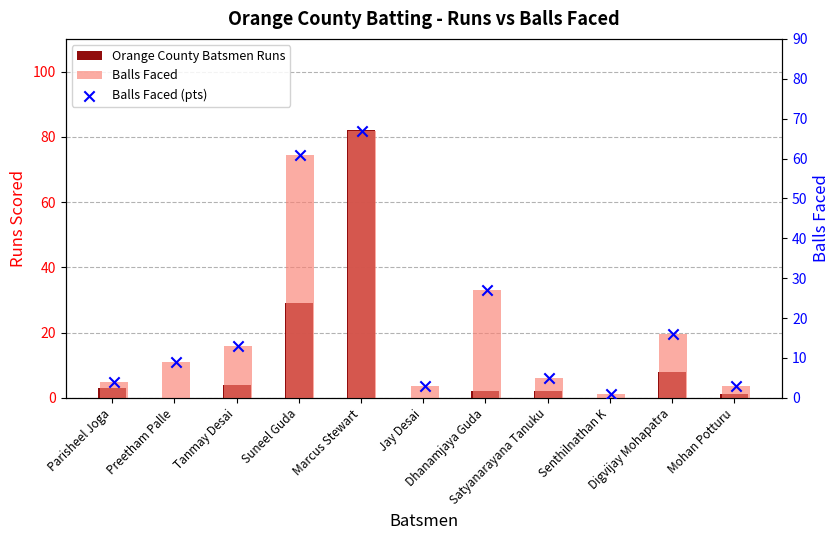

At how many categories does at least one series exceed 7?

6